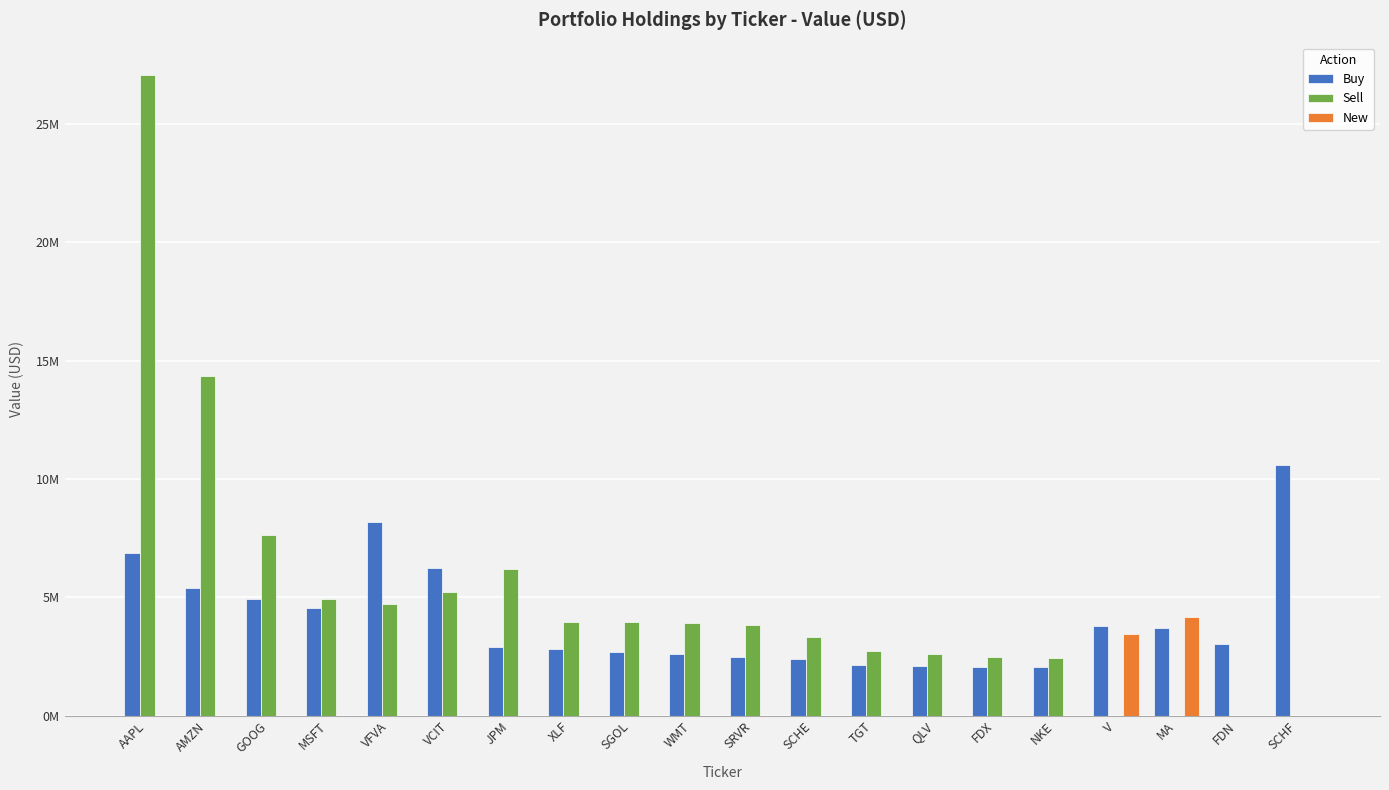

What are all the series names shown in the legend?

Buy, Sell, New